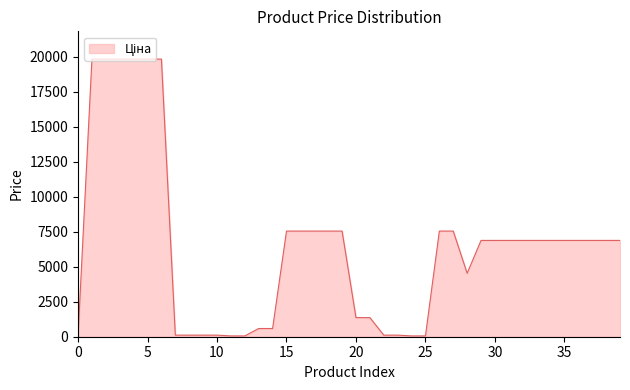

What is the greatest value displayed?

19831.1